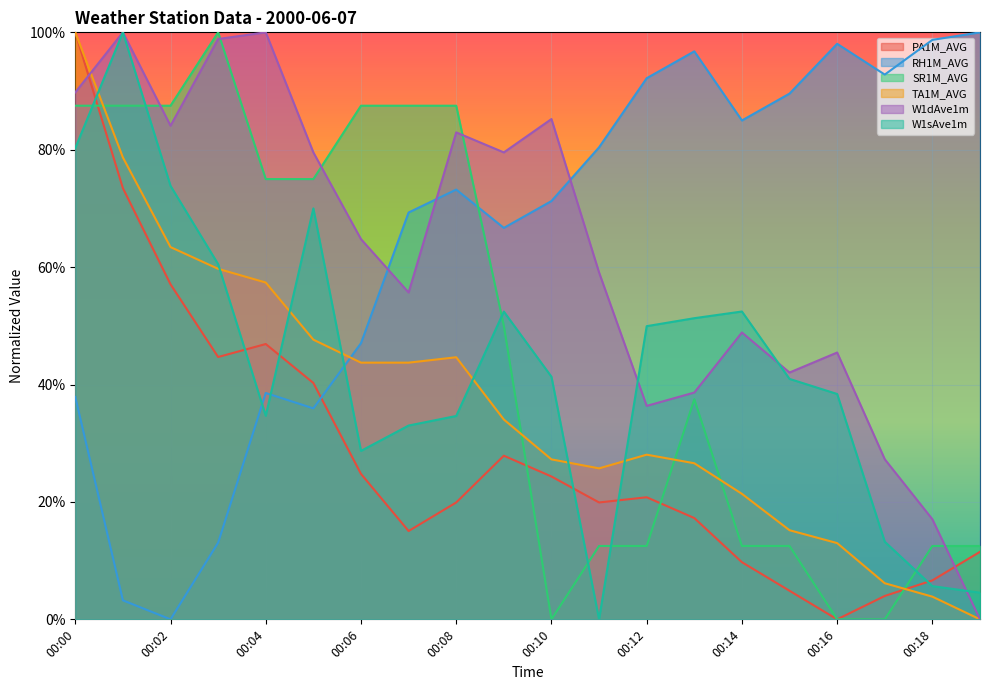

Is it true that SR1M_AVG equals -0.7 at 00:16?

False